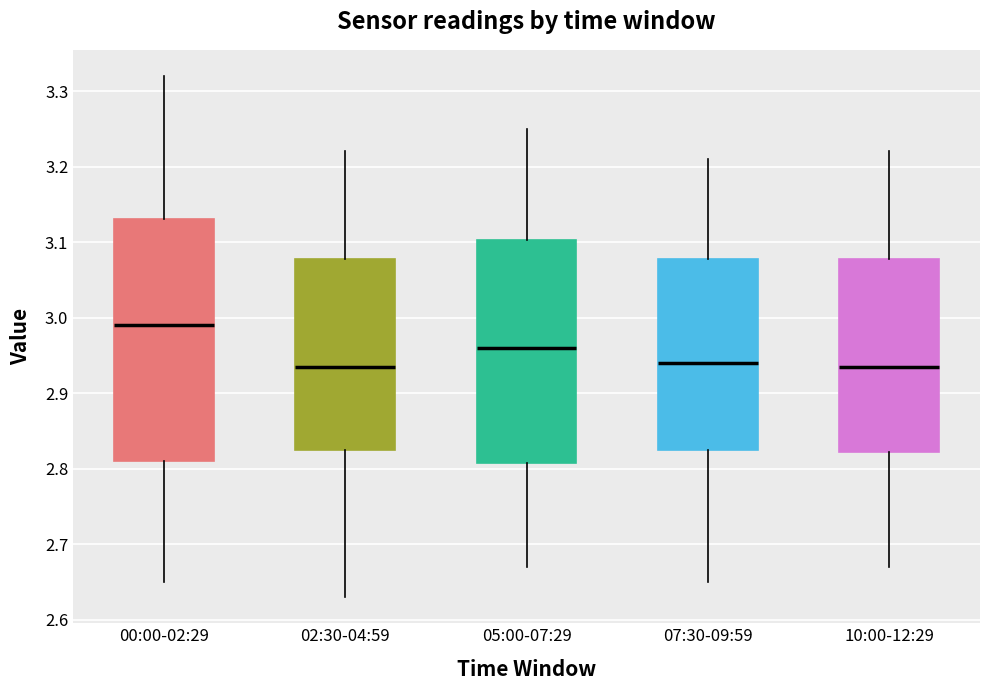

Which box is the tallest, from its lower edge to its upper edge?

00:00-02:29